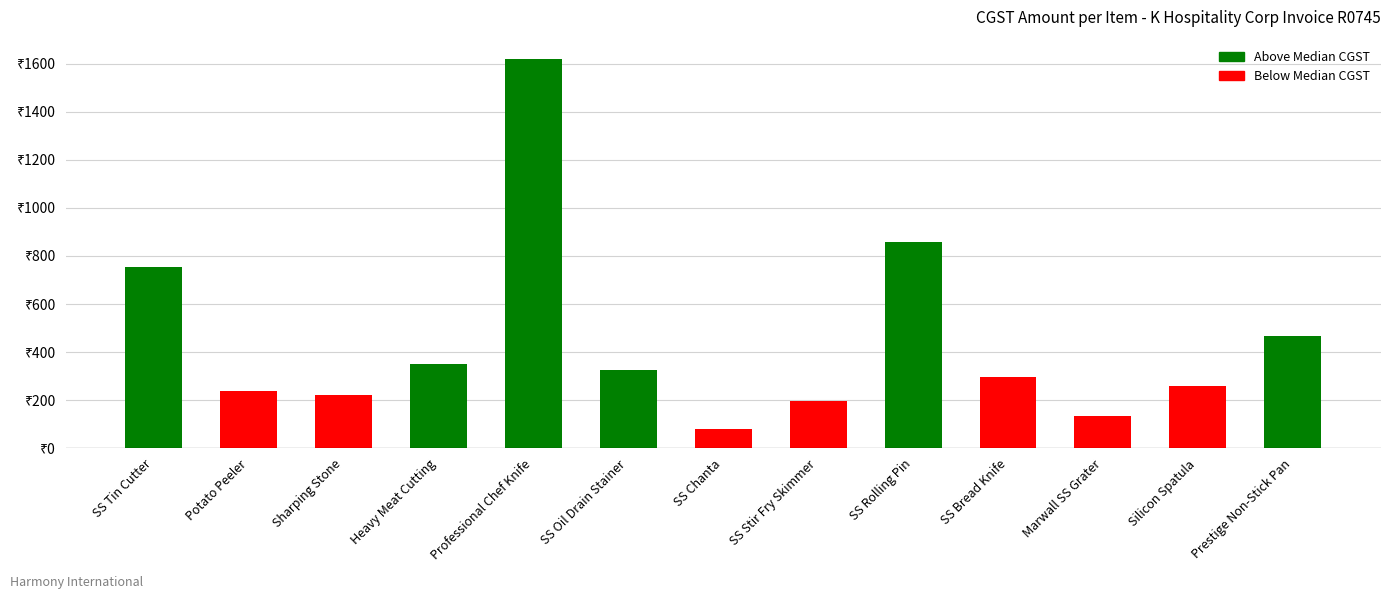

How many values are below 297?

6